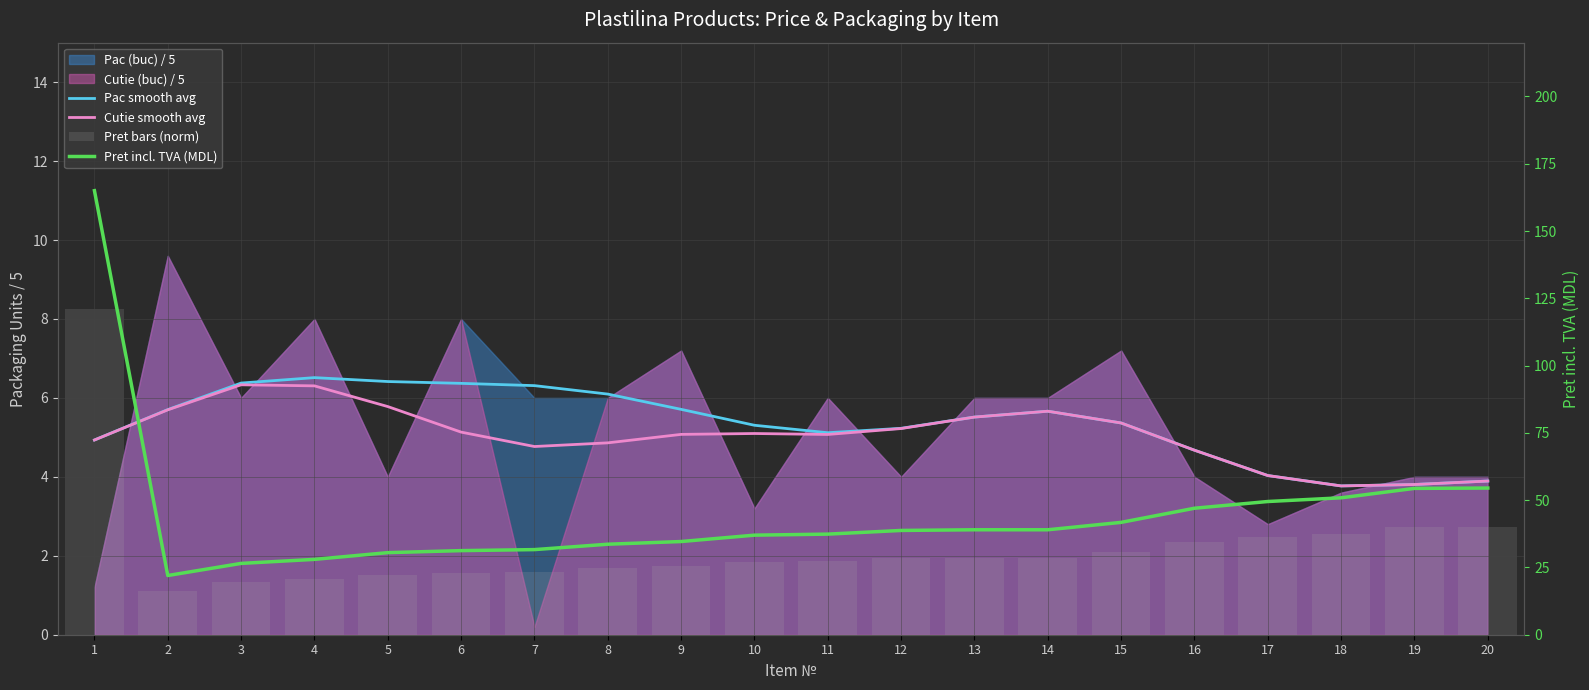

Where does the Pac smooth avg series first go above 5?

2